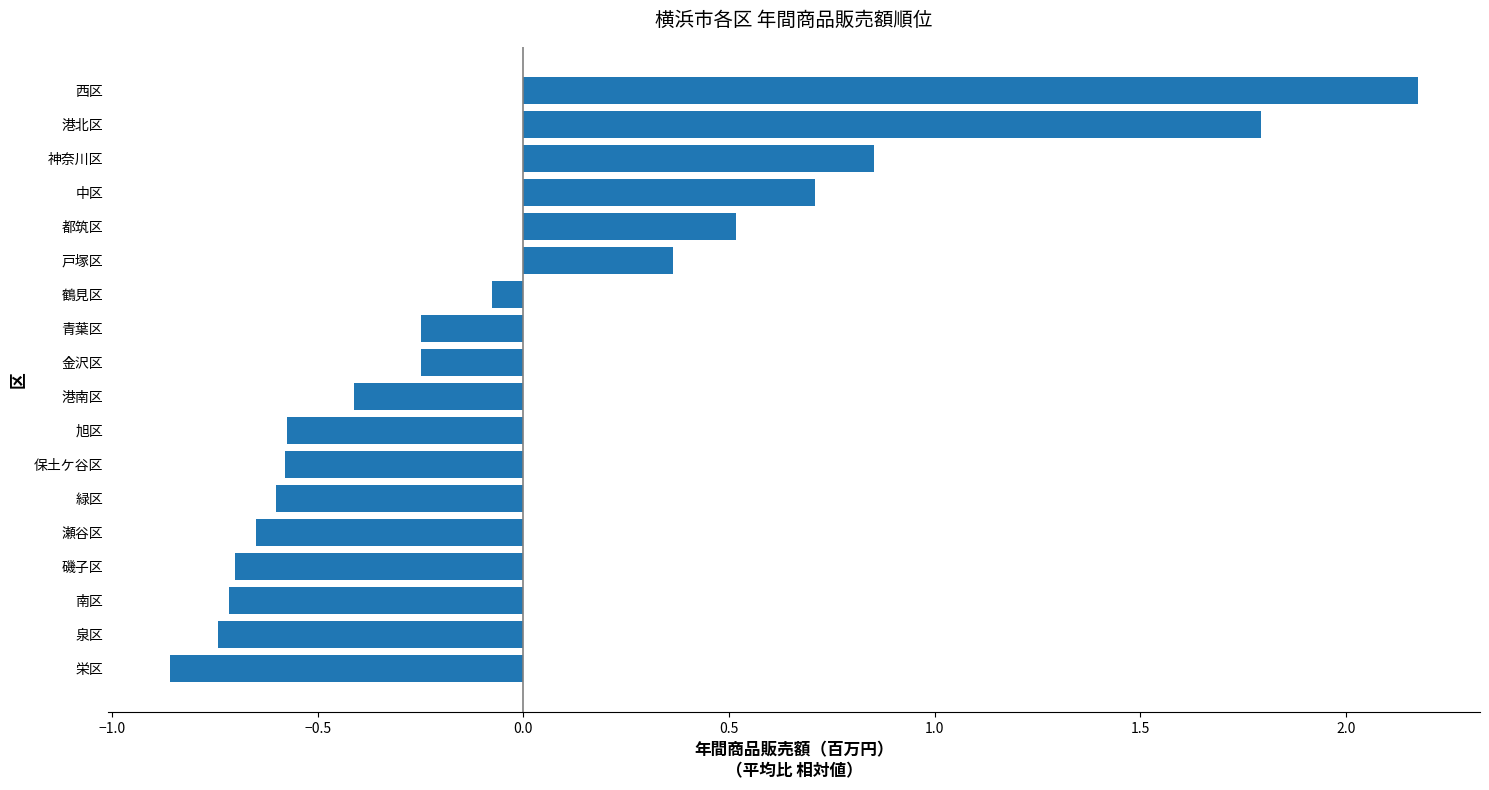

Between 港南区 and 泉区, which is larger?

港南区